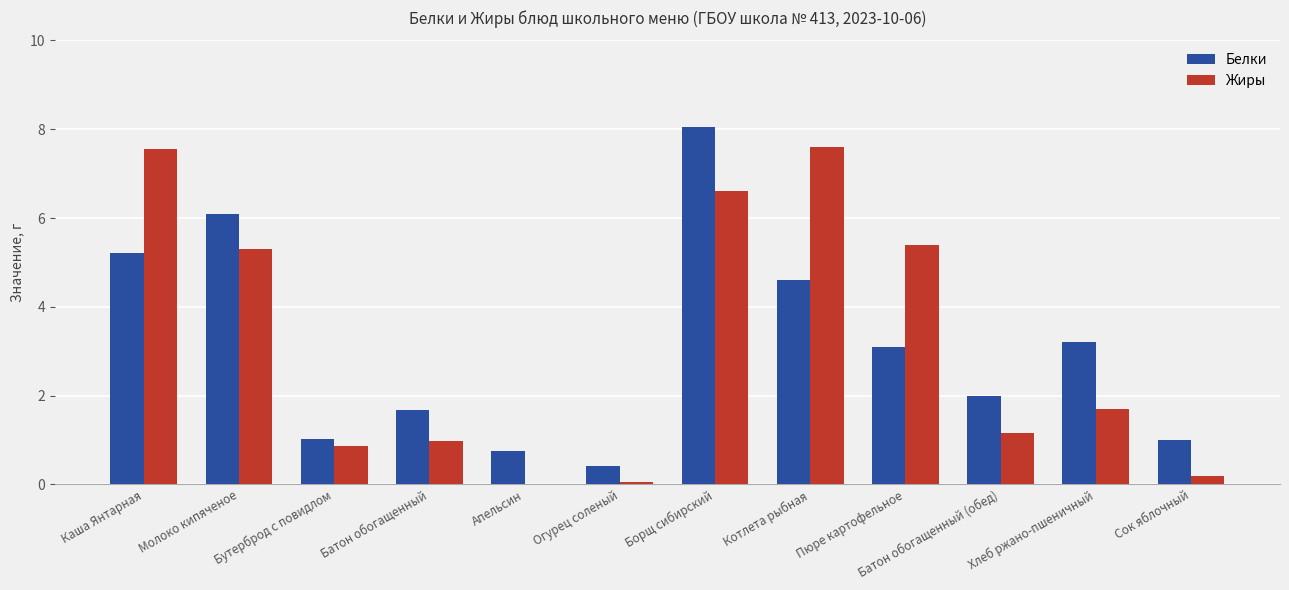

Count the number of data series in this chart.

2